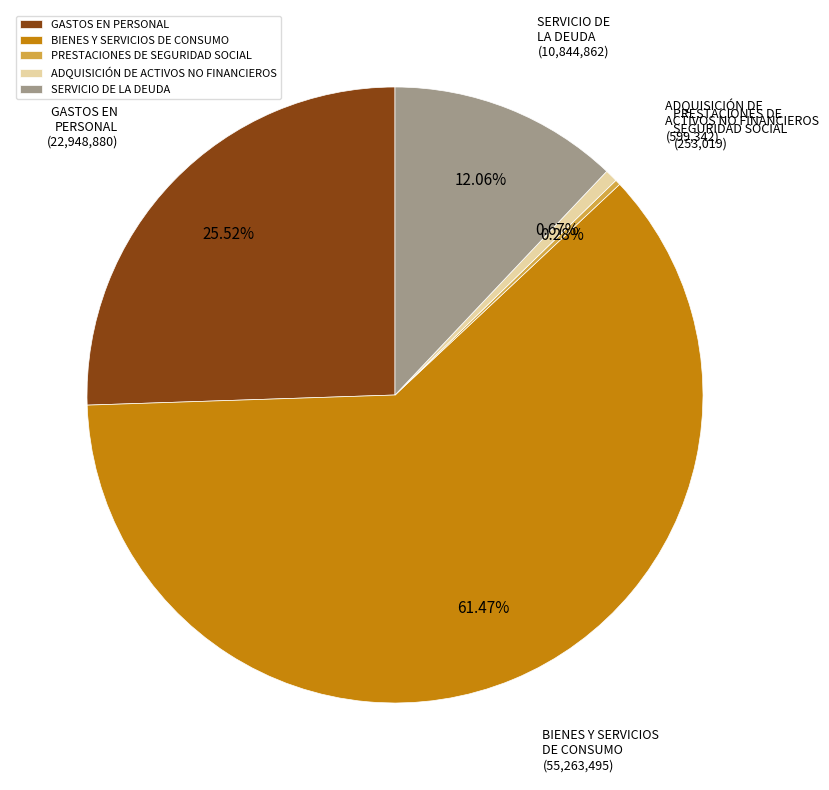

To the nearest percent, what is the average slice percentage?

20%